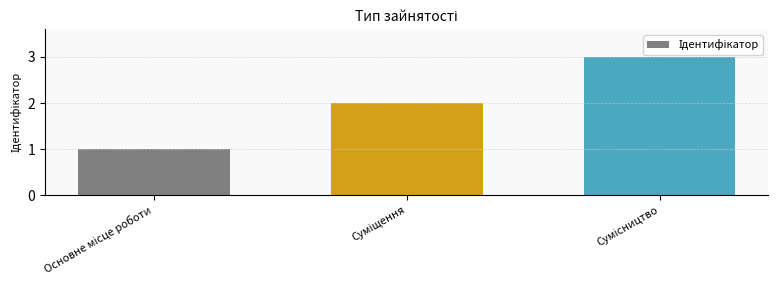

What is the sum of all values?

6